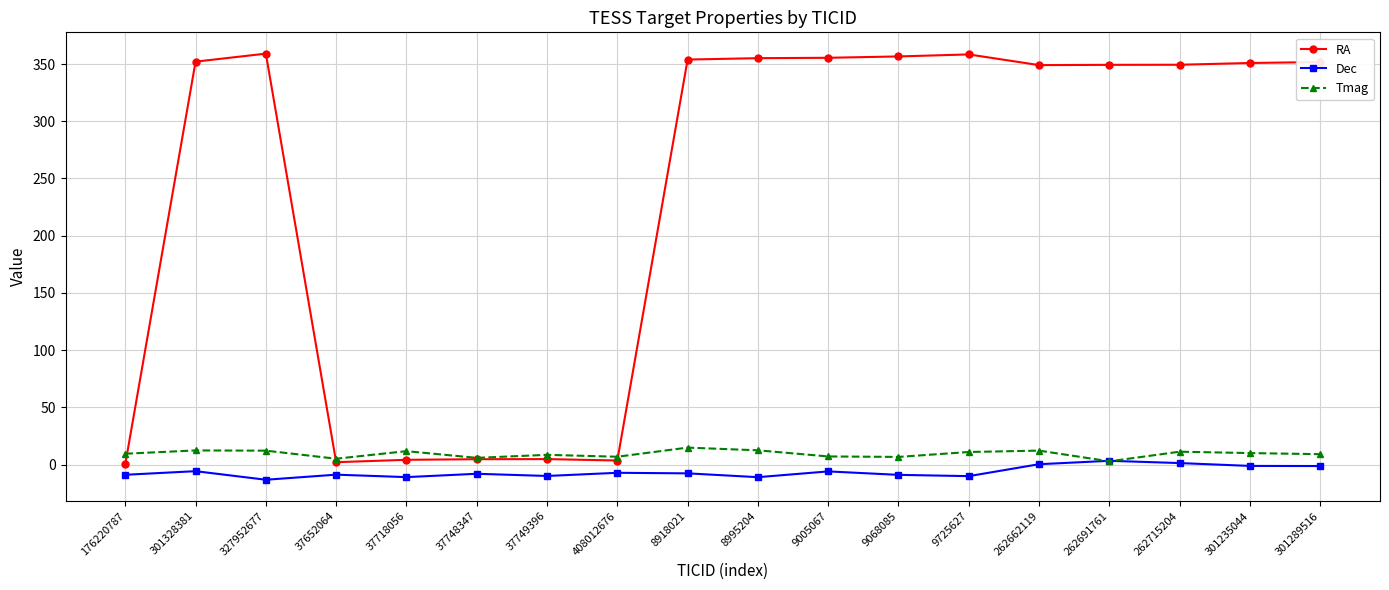

True or false: Tmag has a value of 6.7 at 9068085.

True